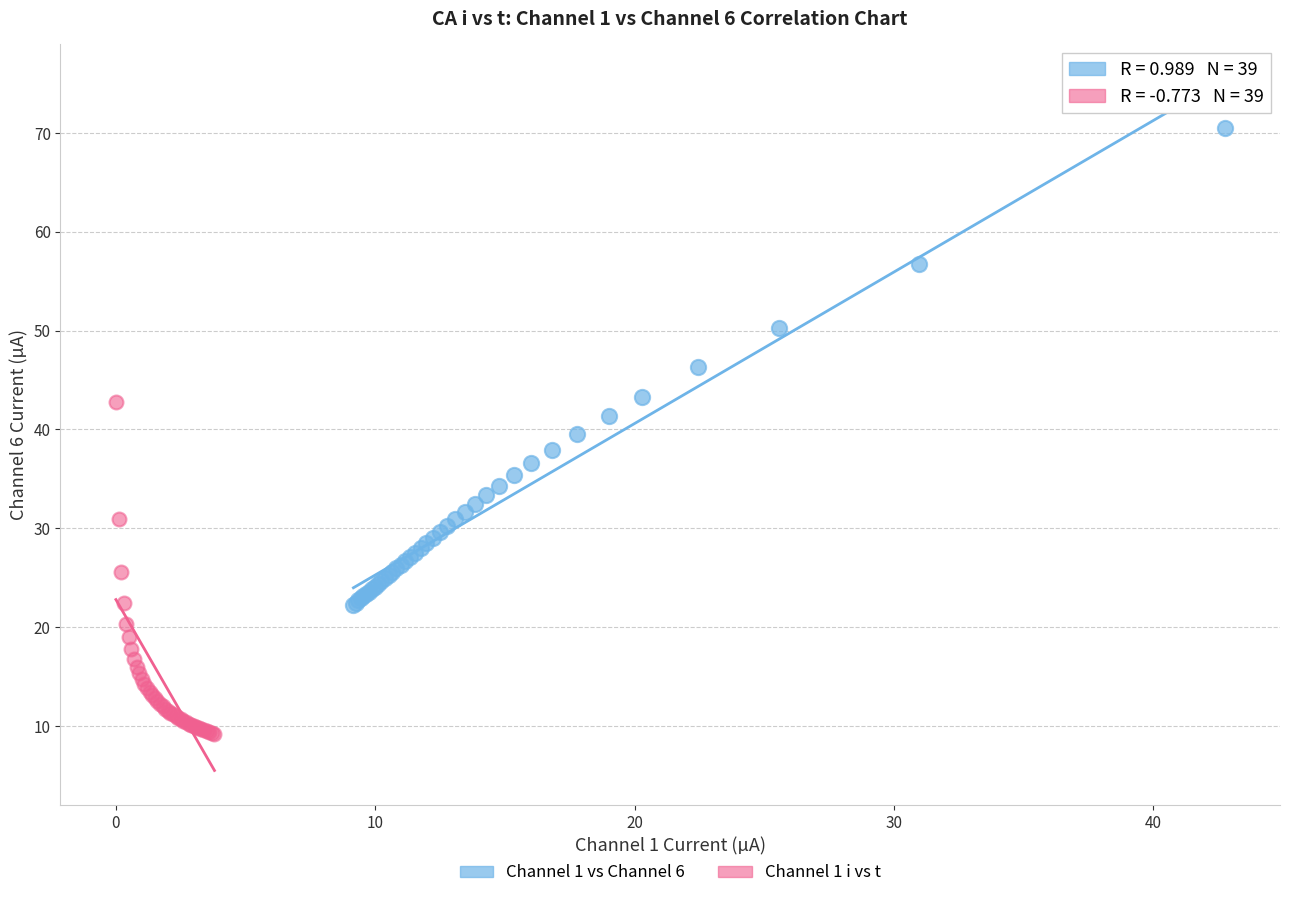

Which series has the widest spread of Y values?

Channel 1 vs Channel 6